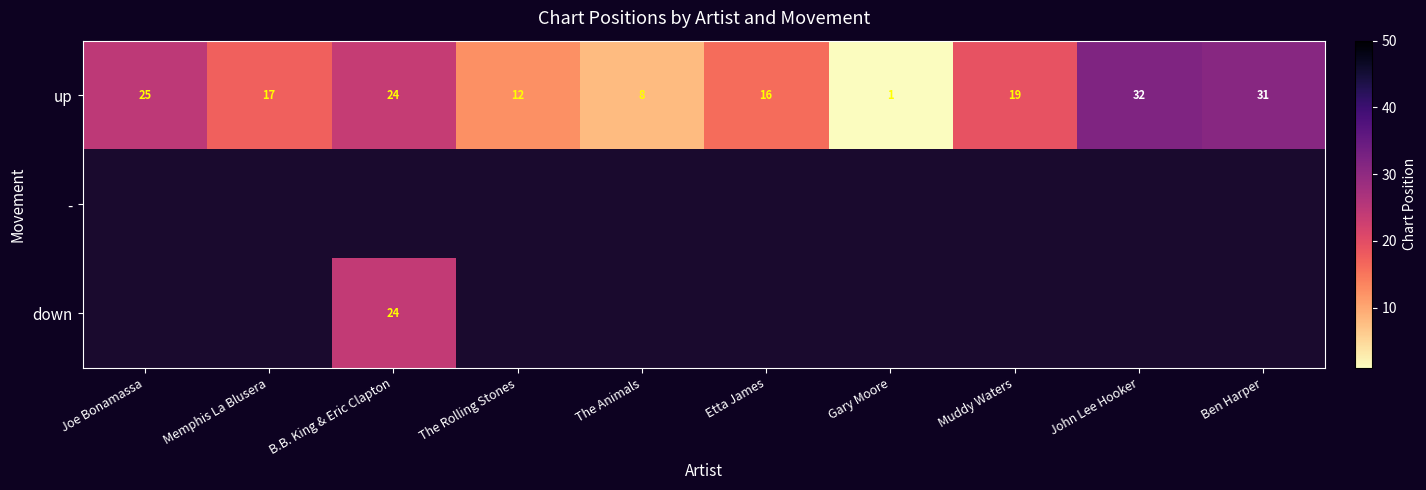

Which category has the highest value in the up series?

John Lee Hooker